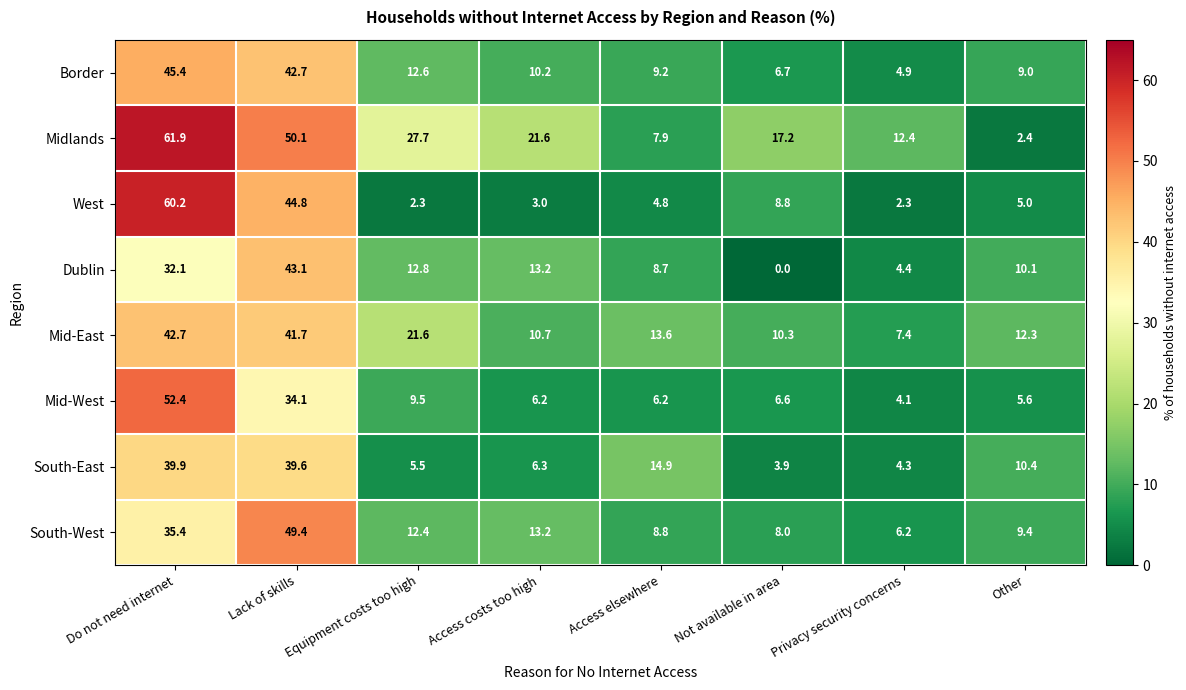

What is the greatest value displayed?

61.9